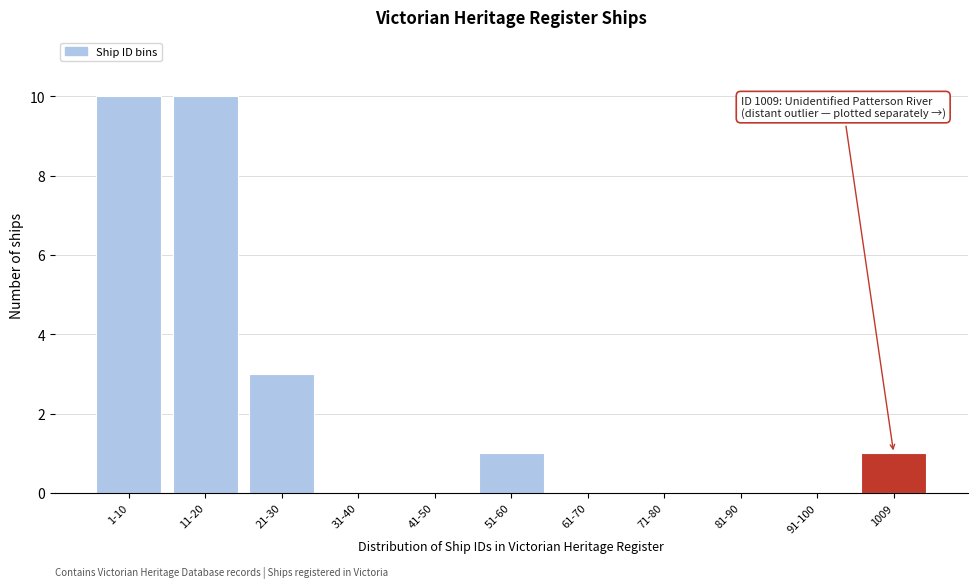

Reading right to left, what are all the values shown in this chart?

1009=1	91-100=0	81-90=0	71-80=0	61-70=0	51-60=1	41-50=0	31-40=0	21-30=3	11-20=10	1-10=10